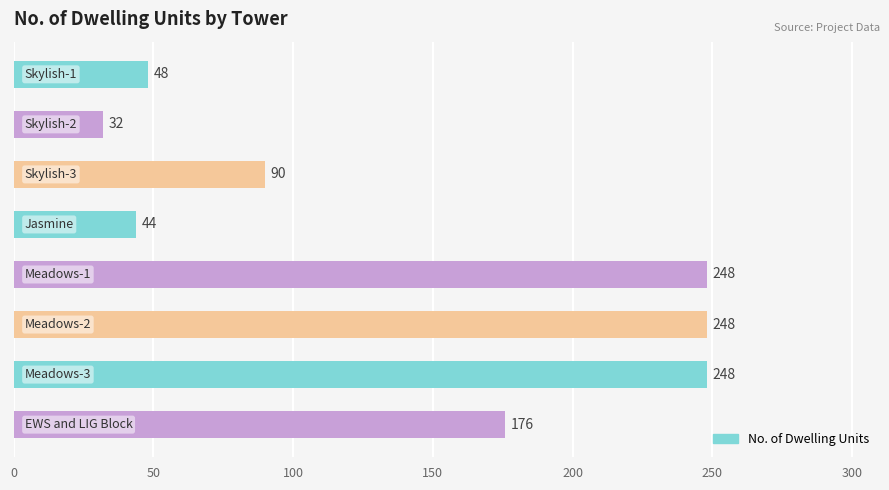

What is the sum of all values?

1134